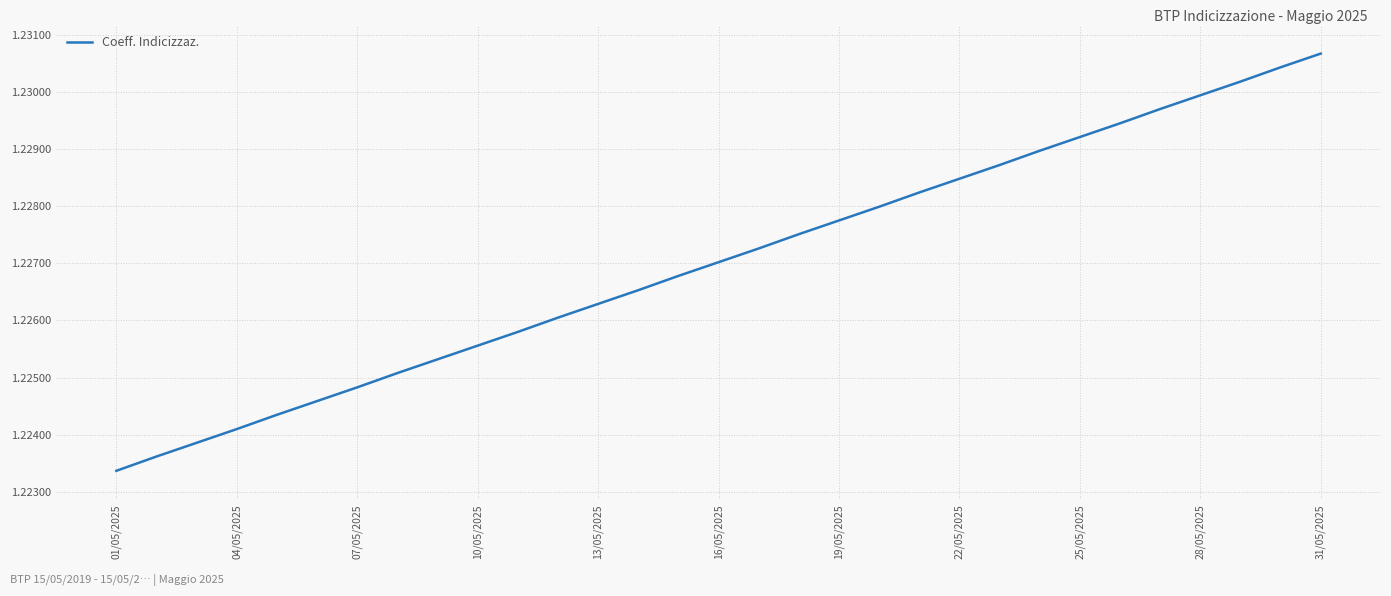

Reading left to right, what are all the values shown in this chart?

1.2	1.2	1.2	1.2	1.2	1.2	1.2	1.2	1.2	1.2	1.2	1.2	1.2	1.2	1.2	1.2	1.2	1.2	1.2	1.2	1.2	1.2	1.2	1.2	1.2	1.2	1.2	1.2	1.2	1.2	1.2